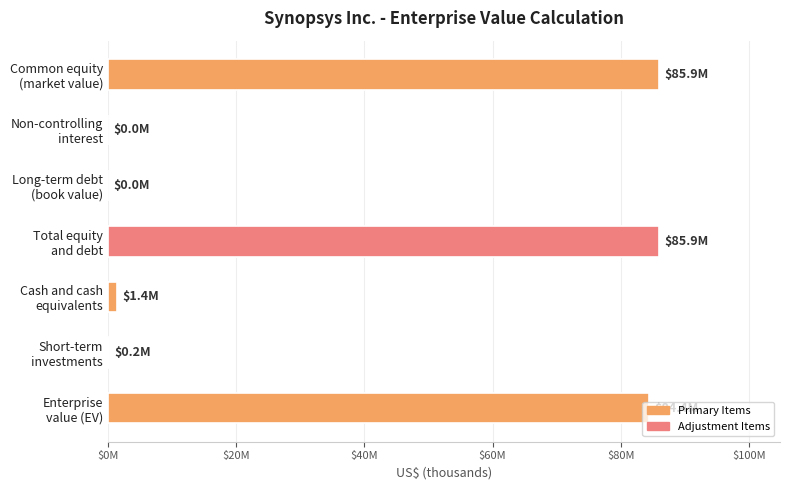

How many bars are there in total?

7